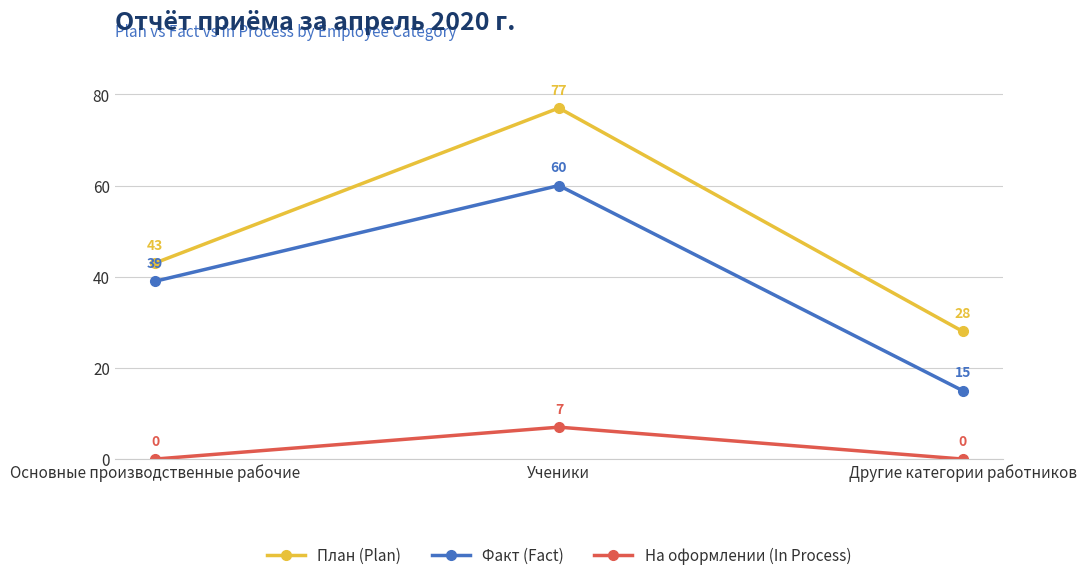

The Факт (Fact) series shows 39 at Основные производственные рабочие. True or false?

True